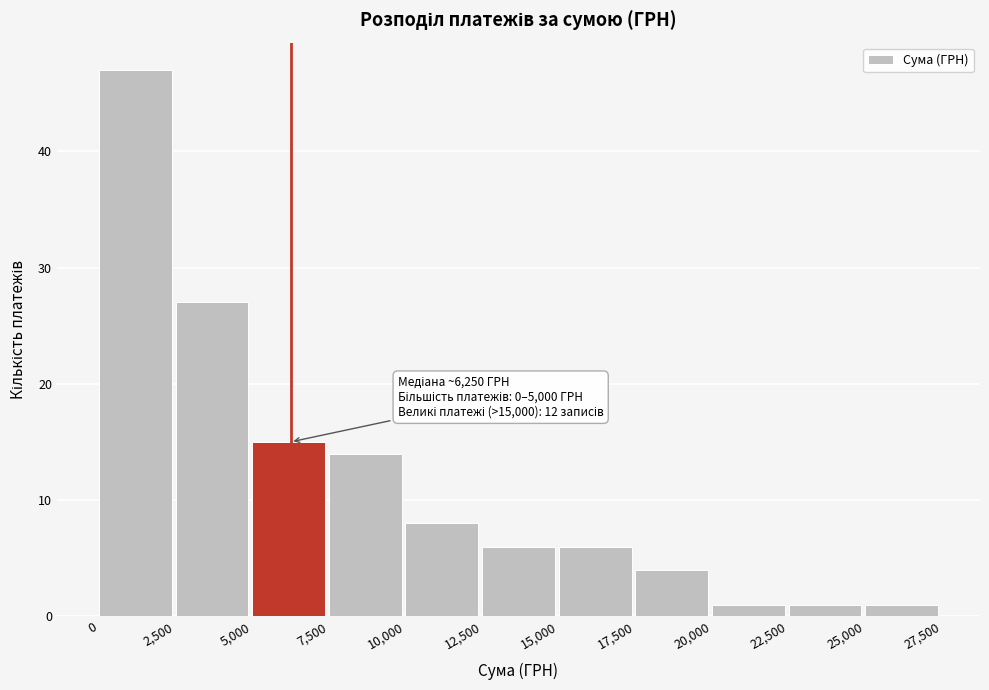

Which range on the x-axis has the tallest bar?

0 to 2,500